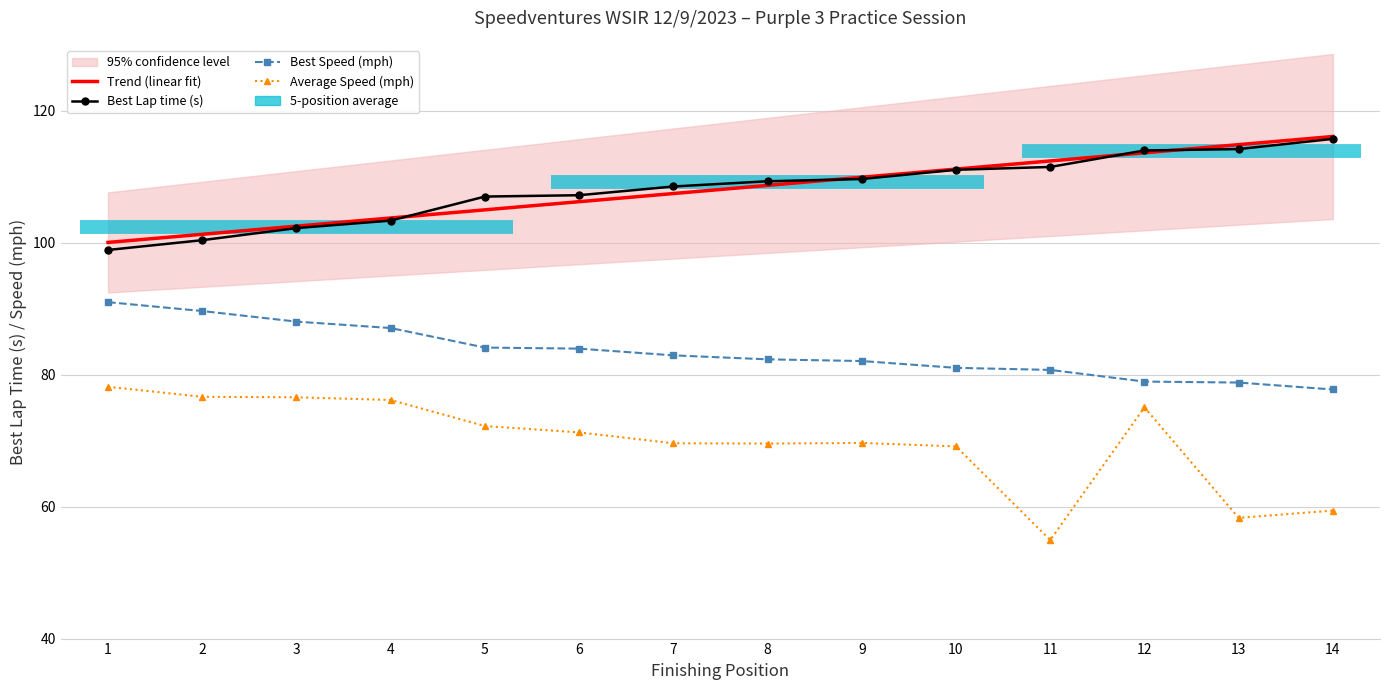

What is the total value across all series at 4?

370.4